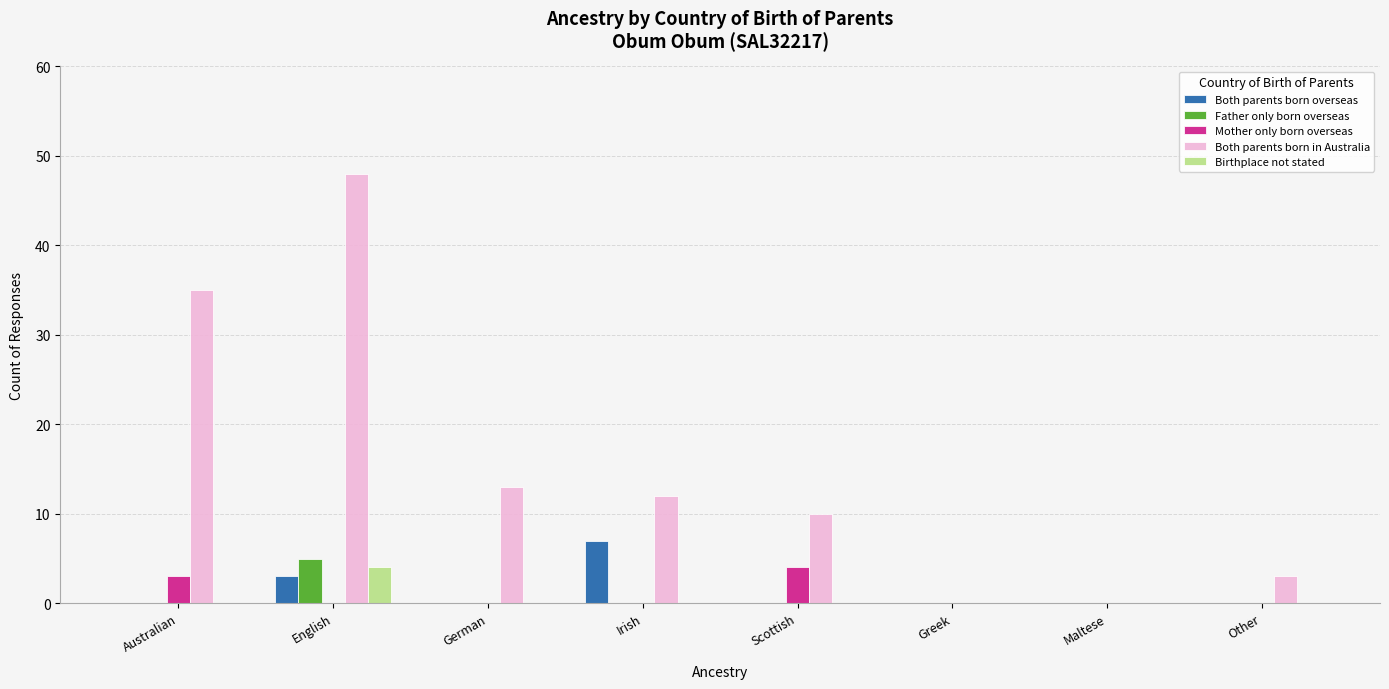

The Father only born overseas series shows 0 at Scottish. True or false?

True